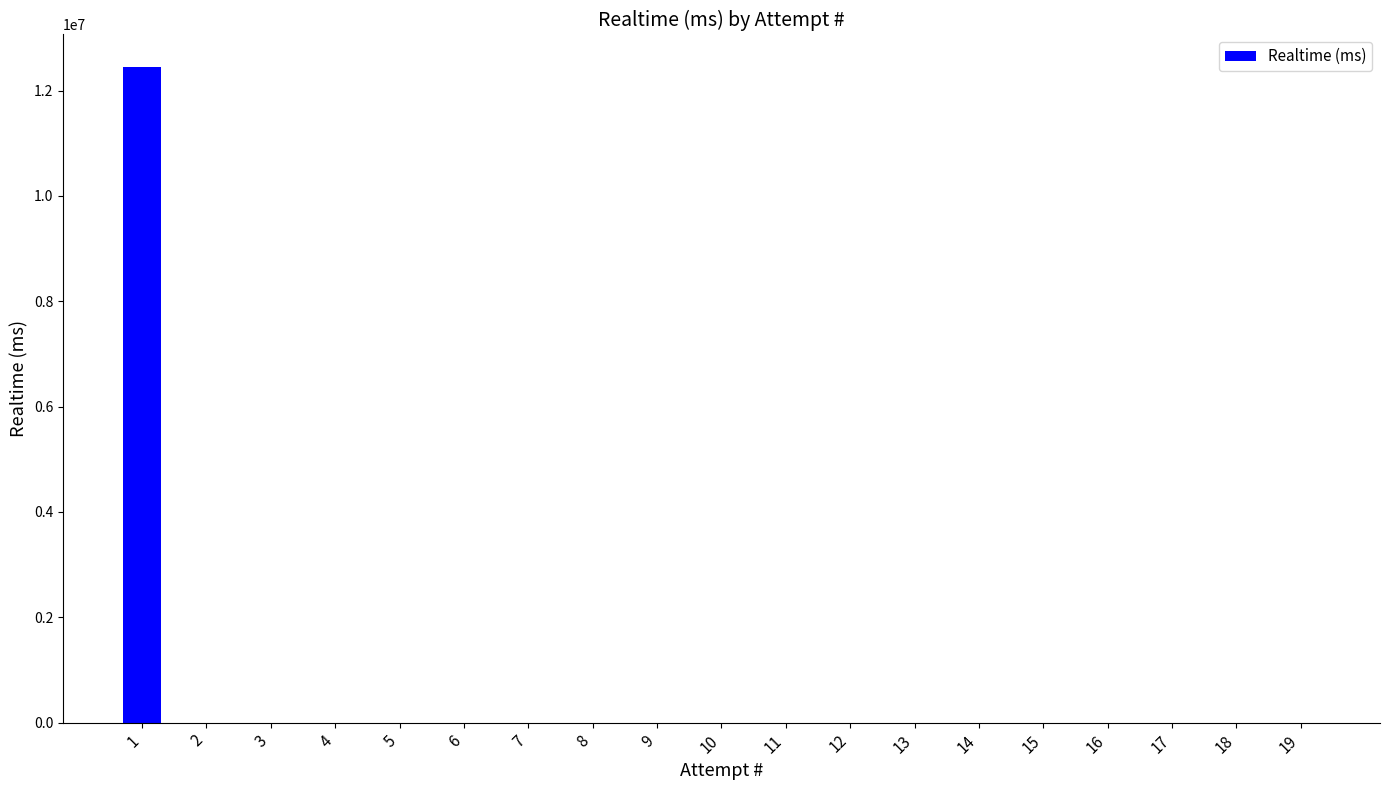

Which label corresponds to the largest value in the chart?

1